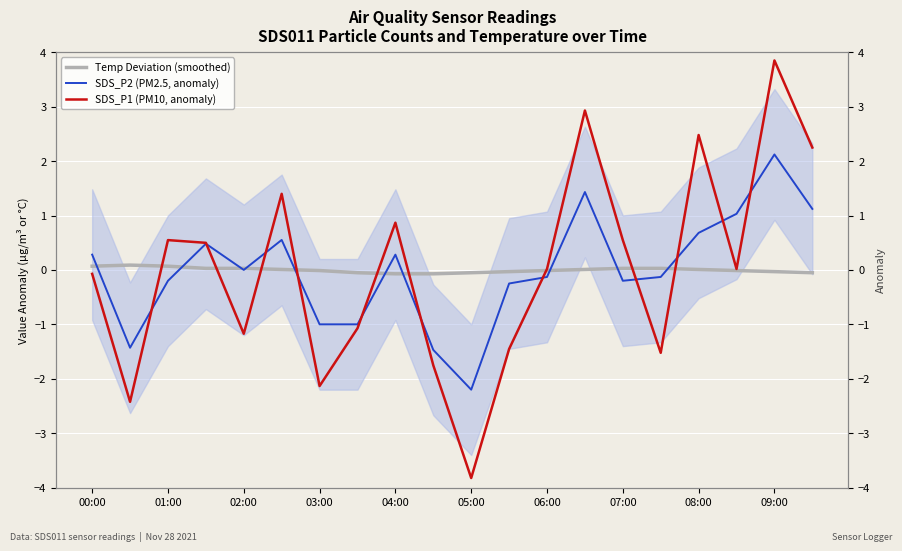

Reading right to left, transcribe all the data shown in this chart.

Temp Deviation (smoothed): -0.1	-0.0	-0.0	0.0	0.0	0.0	0.0	-0.0	-0.0	-0.1	-0.1	-0.1	-0.1	-0.0	0.0	0.0	0.0	0.1	0.1	0.1
SDS_P2 (PM2.5, anomaly): 1.1	2.1	1.0	0.7	-0.1	-0.2	1.4	-0.1	-0.2	-2.2	-1.5	0.3	-1.0	-1.0	0.6	0.0	0.5	-0.2	-1.4	0.3
SDS_P1 (PM10, anomaly): 2.2	3.8	0.0	2.5	-1.5	0.5	2.9	0.0	-1.5	-3.8	-1.8	0.9	-1.1	-2.1	1.4	-1.2	0.5	0.5	-2.4	-0.1